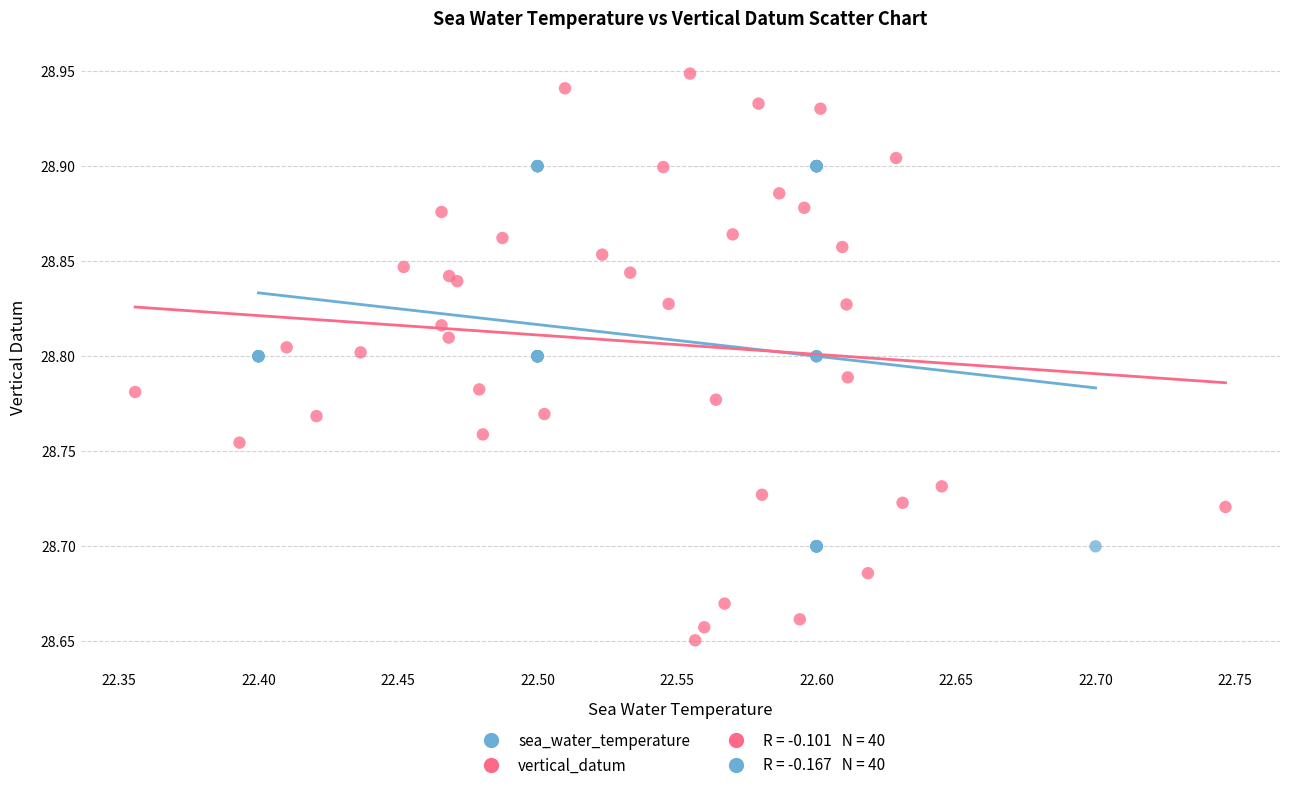

Which series contains the lowest Y value?

vertical_datum